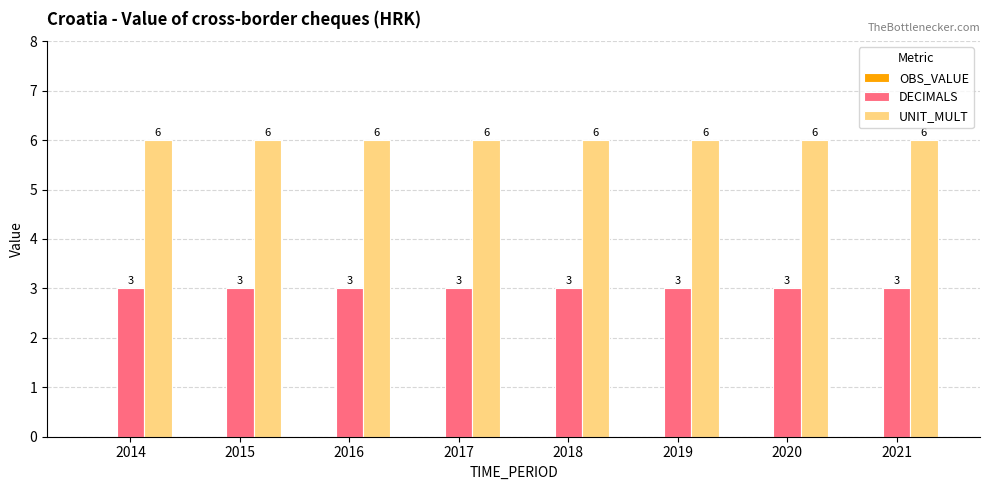

What is the total value across all series at 2021?

9